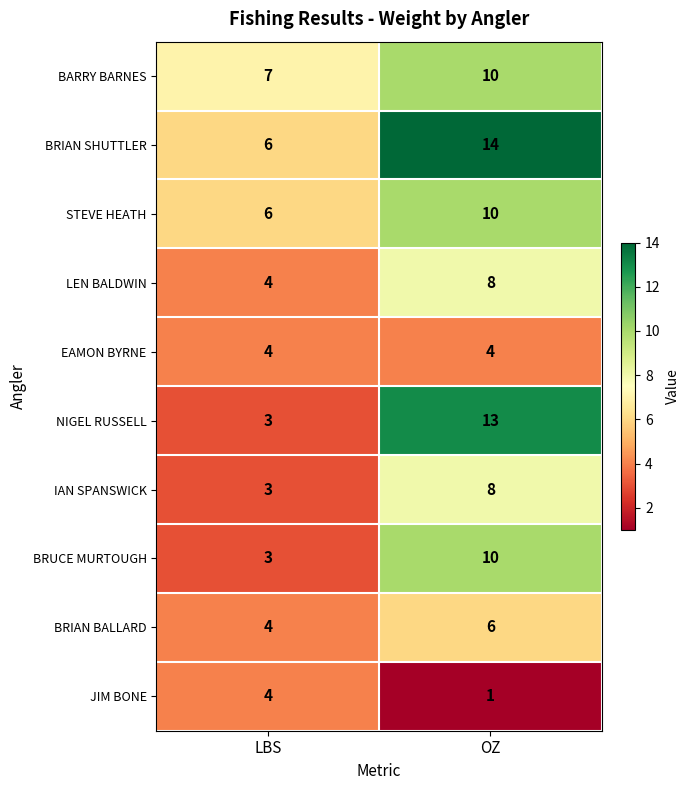

At which category is the sum across all series the highest?

OZ